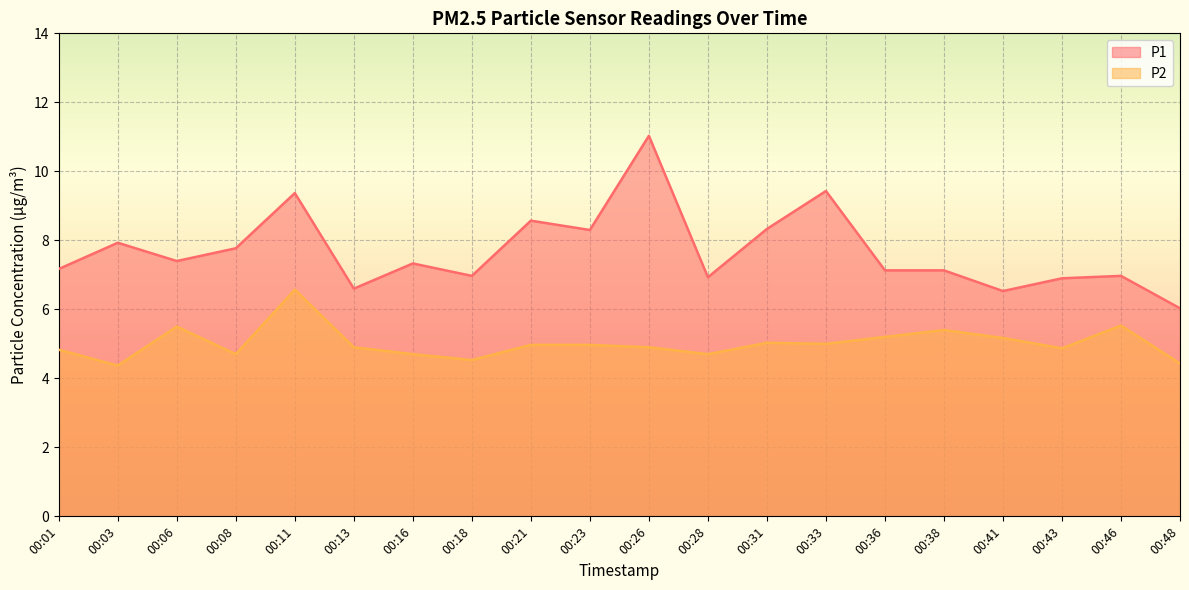

What are all the series names shown in the legend?

P1, P2